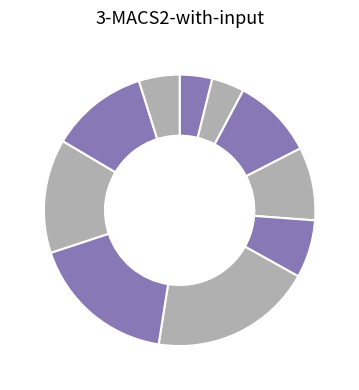

Count the number of slices in the pie.

10